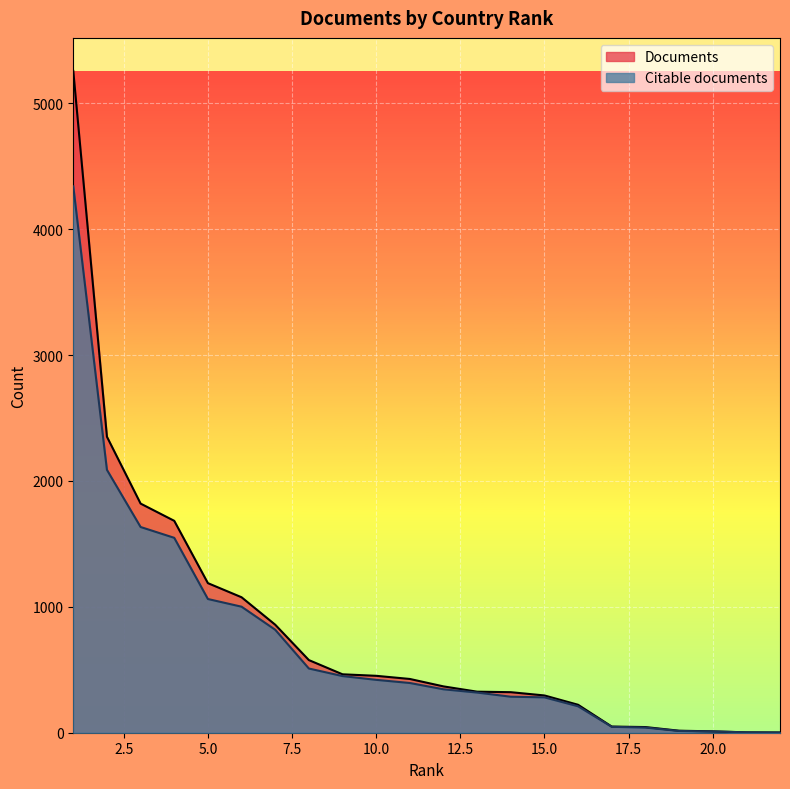

Which series has the largest range (max minus min)?

Documents